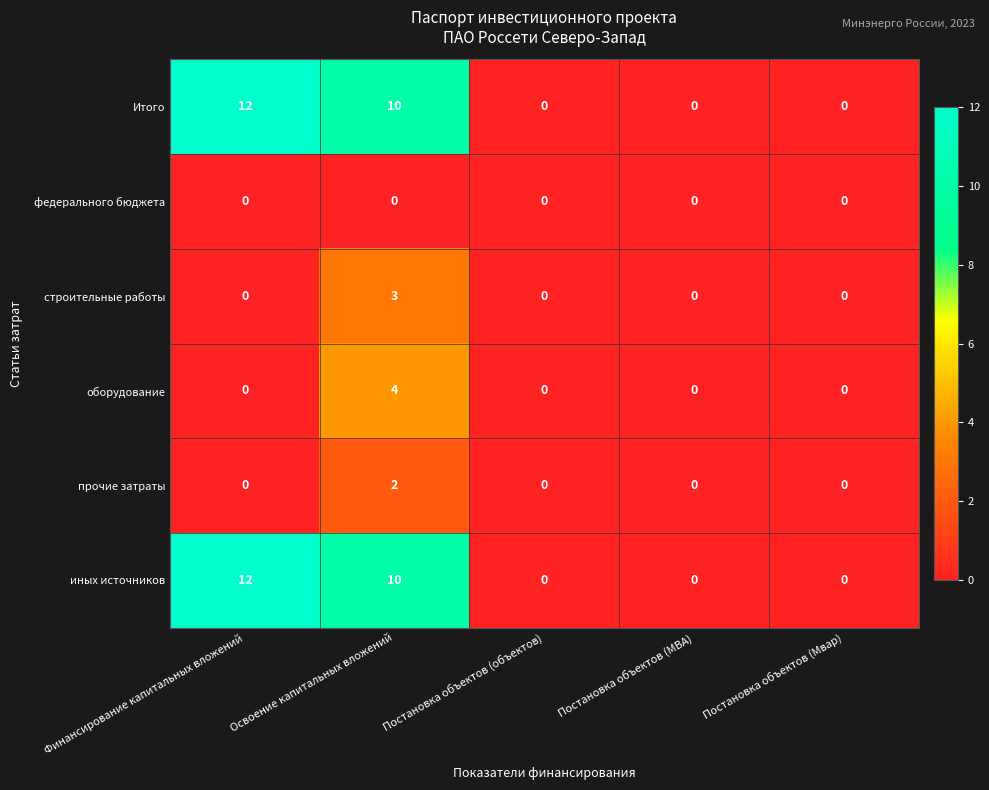

Is the value of прочие затраты at Освоение капитальных вложений greater than the value of оборудование at Постановка объектов (Мвар)?

Yes